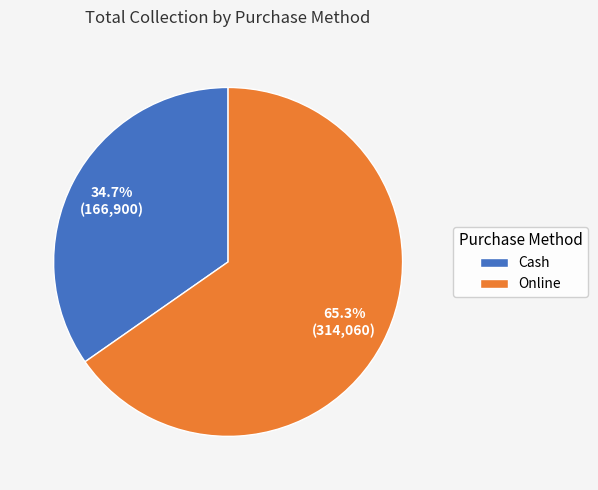

Which slice represents more than half of the pie?

Online